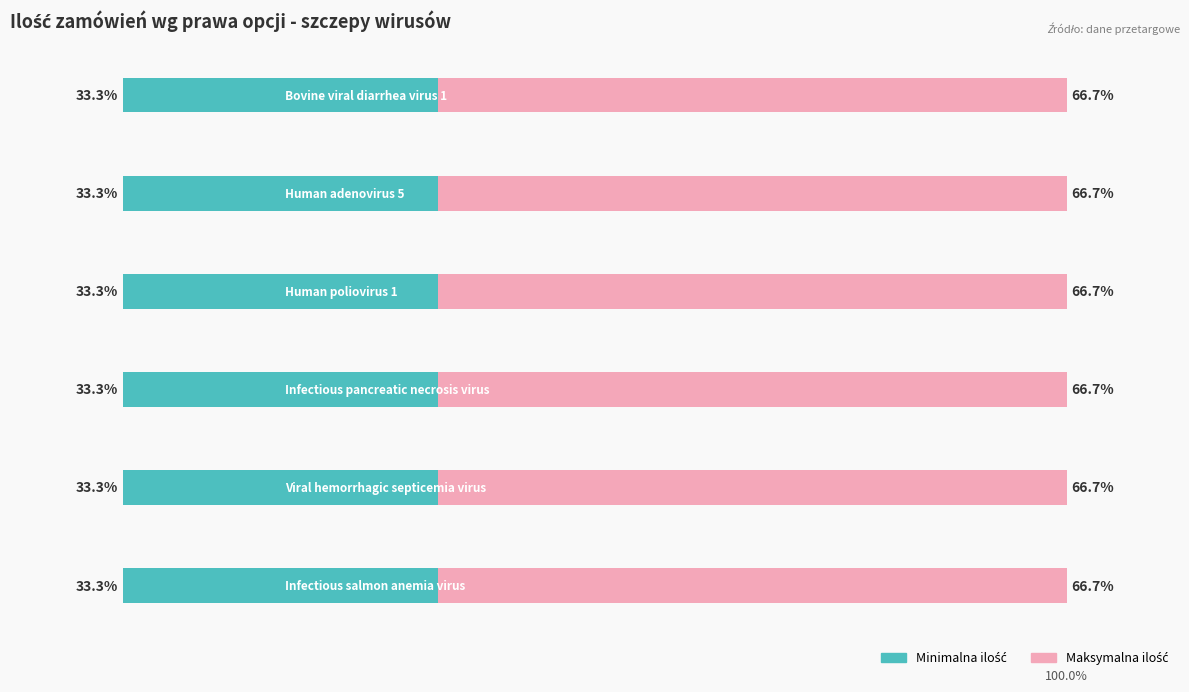

Which series has the largest range (max minus min)?

Minimalna ilość